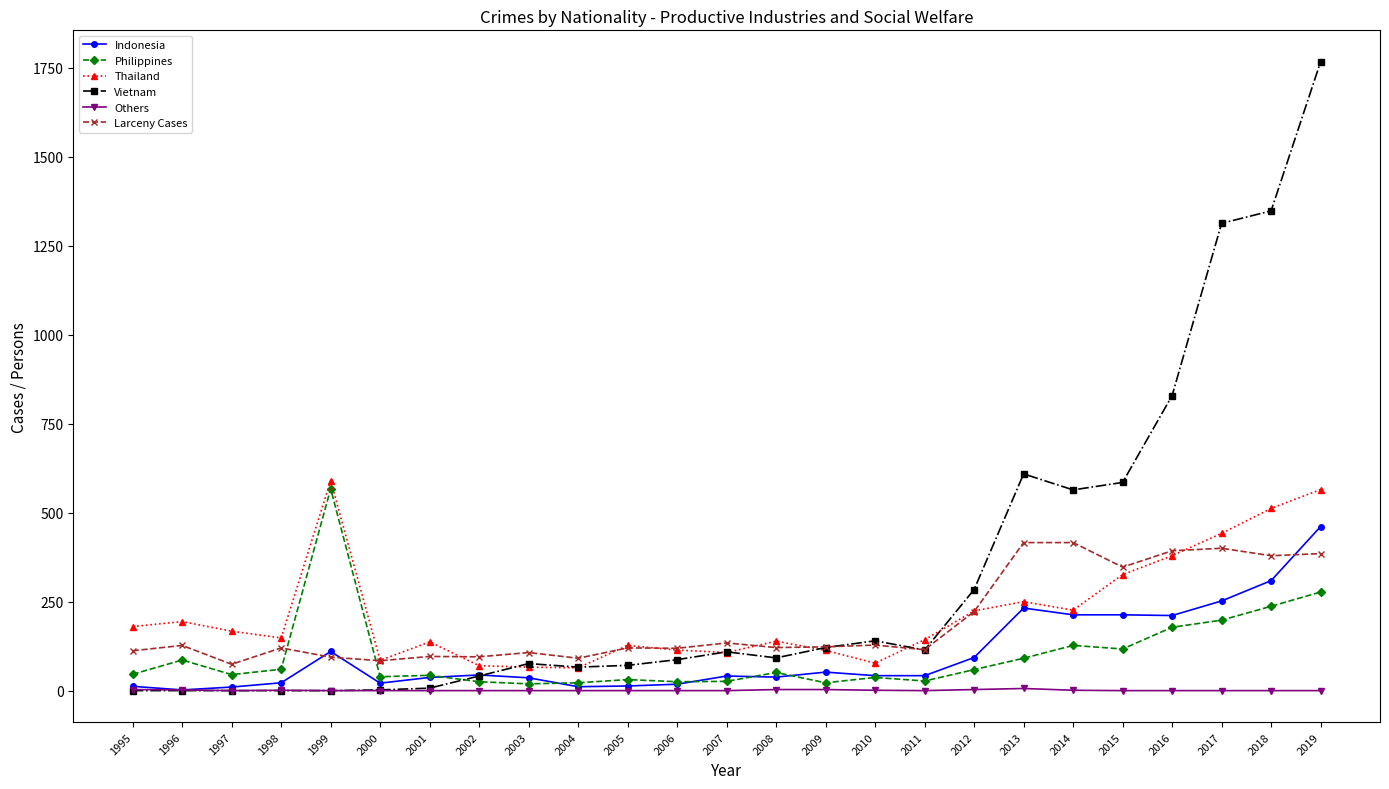

What is the maximum value for Philippines?

567